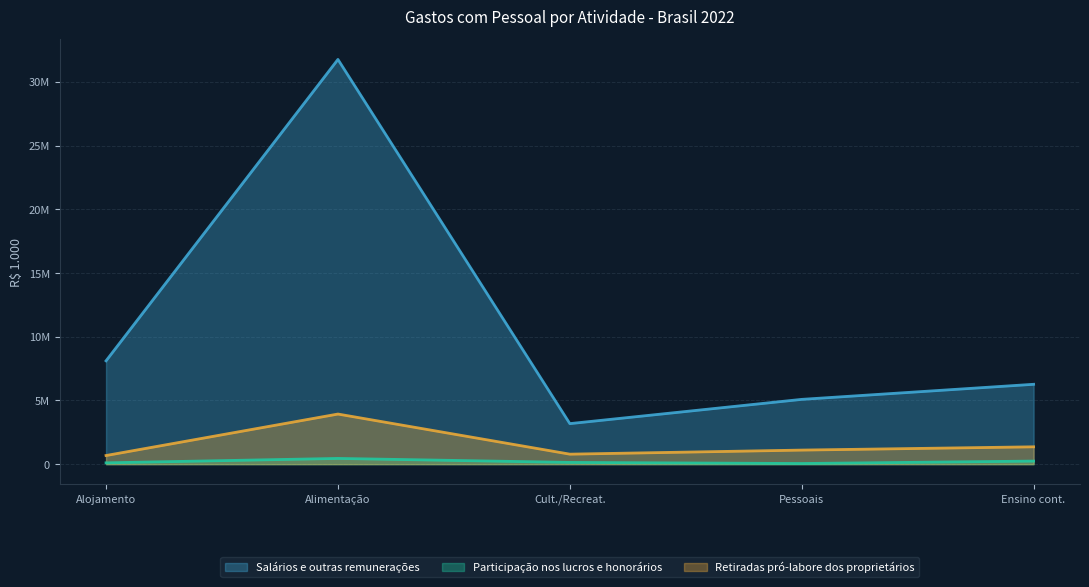

True or false: Retiradas pró-labore dos proprietários and Salários e outras remunerações cross at least once.

False